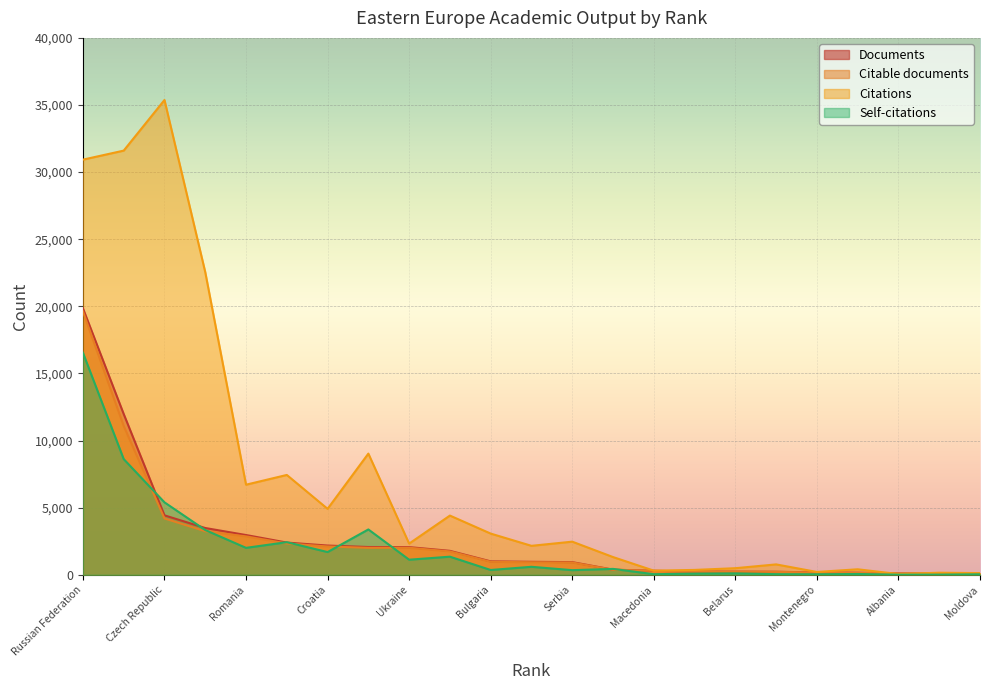

Where do Citations and Documents first cross each other?

Armenia and Albania